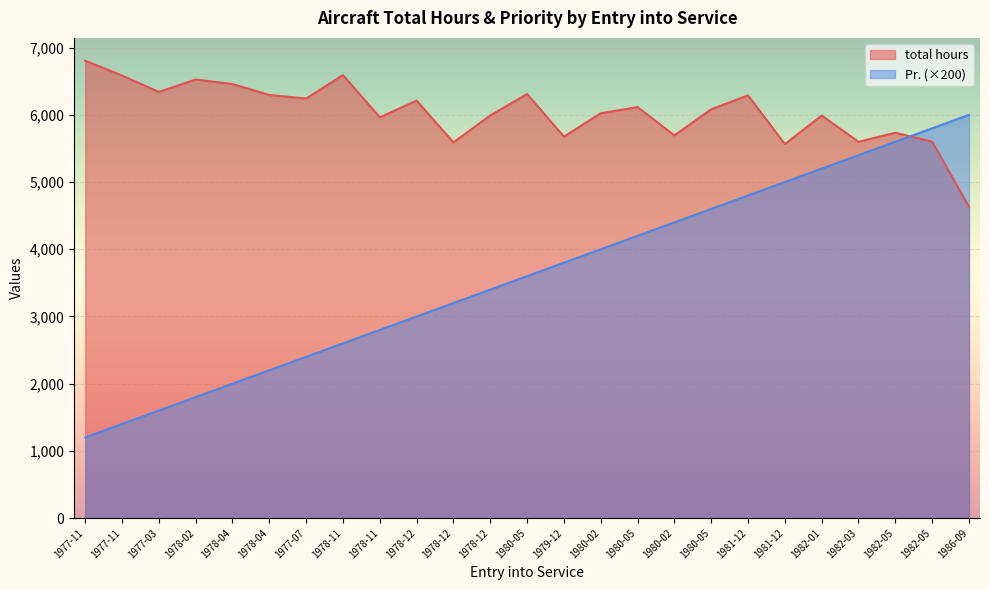

What are all the series names shown in the legend?

total hours, Pr. (×200)